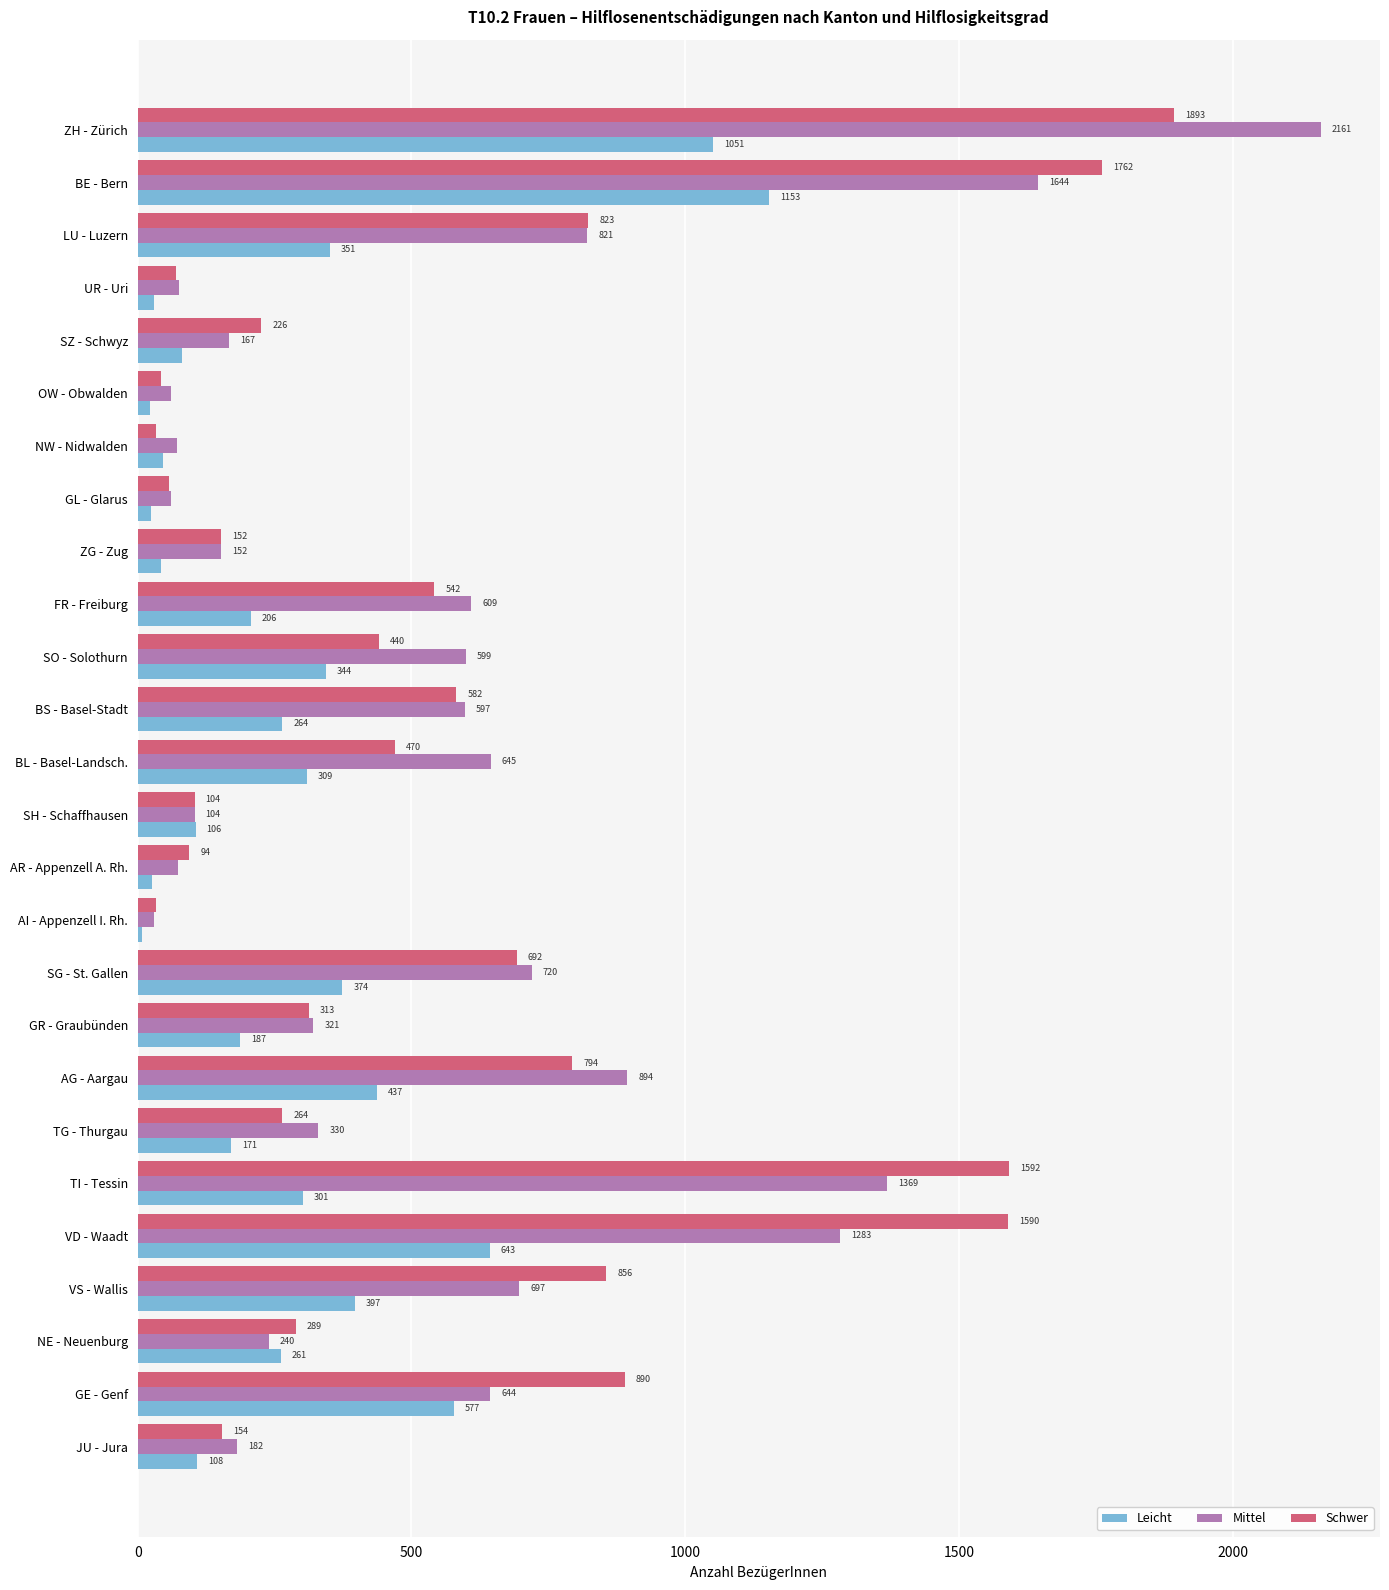

At how many categories does at least one series exceed 1014?

4